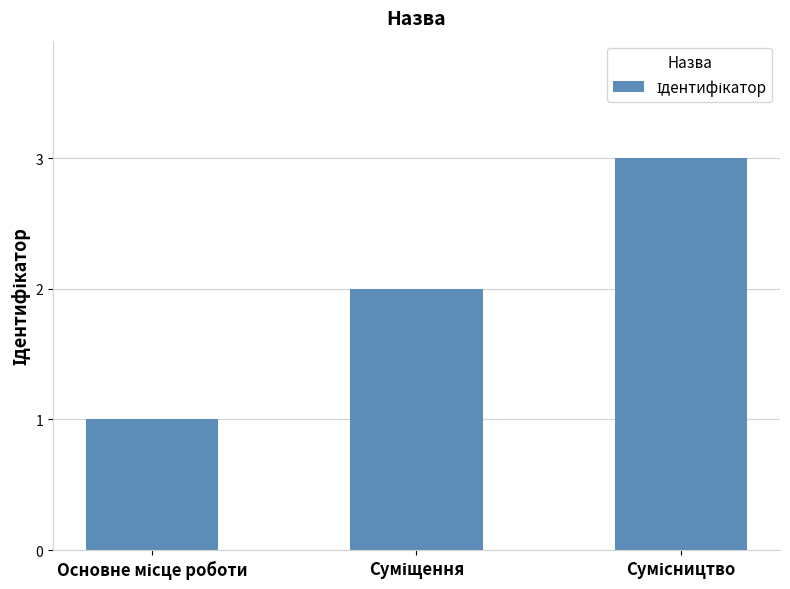

What is the greatest value displayed?

3